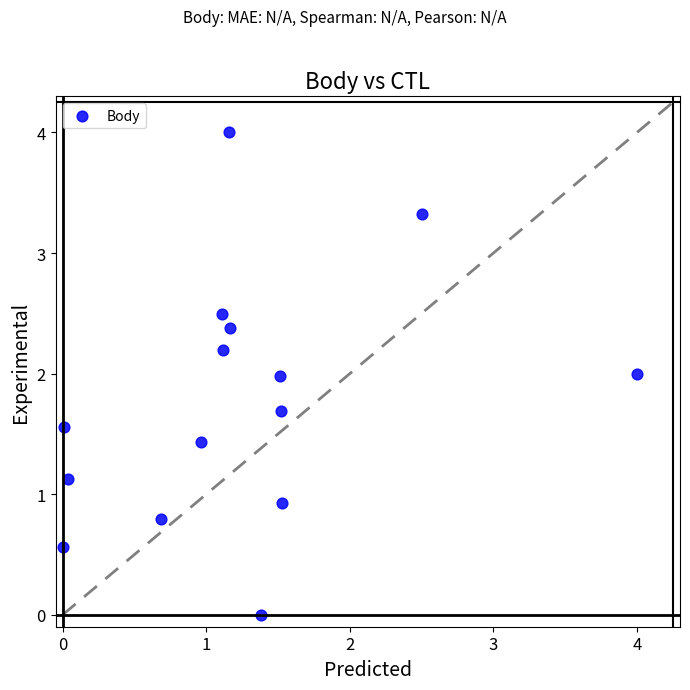

What is the range of X values (max minus min)?

4.0